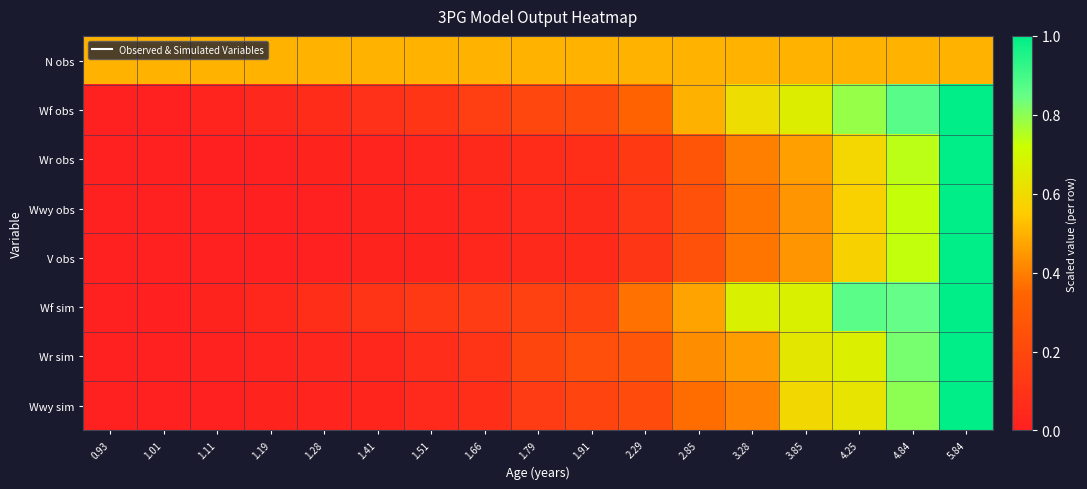

At how many categories does at least one series exceed 0?

17